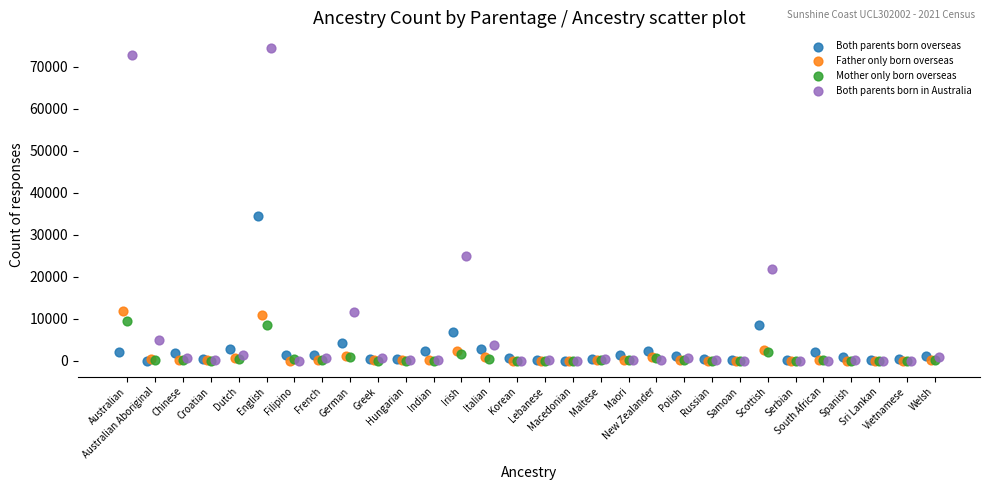

Which series has the largest Y range (max minus min)?

Both parents born in Australia